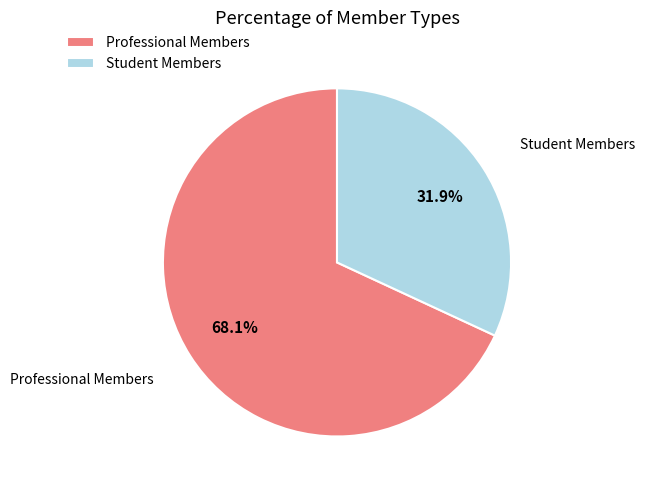

Which category has the smallest portion of the pie?

Student Members